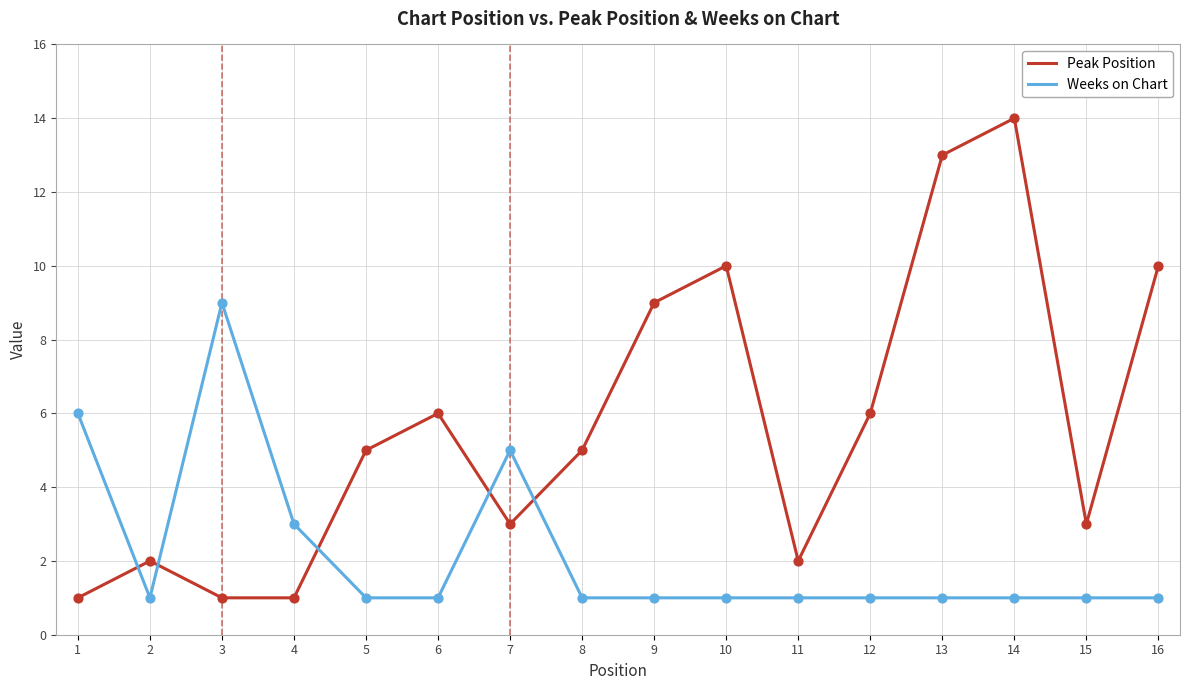

At which category is the sum across all series the highest?

14